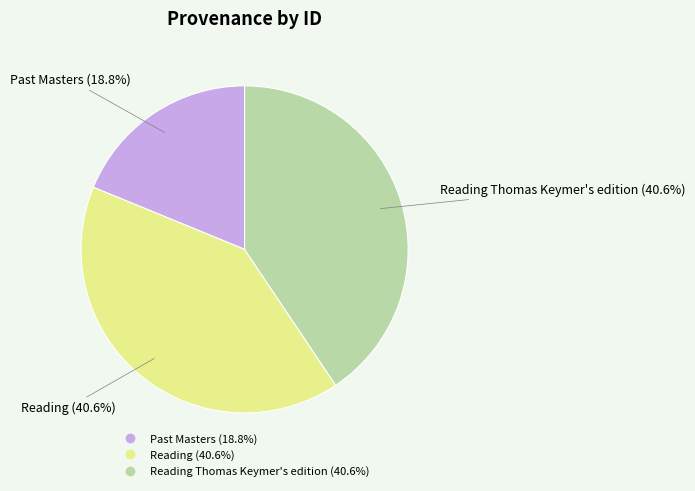

How many slices are in this pie chart?

3